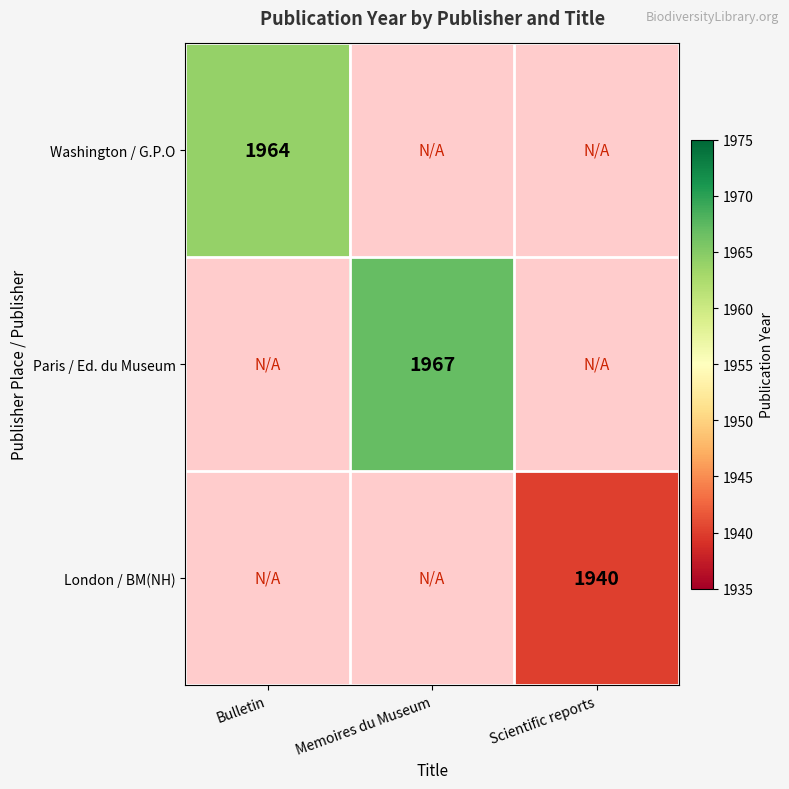

How many series are shown in this chart?

3